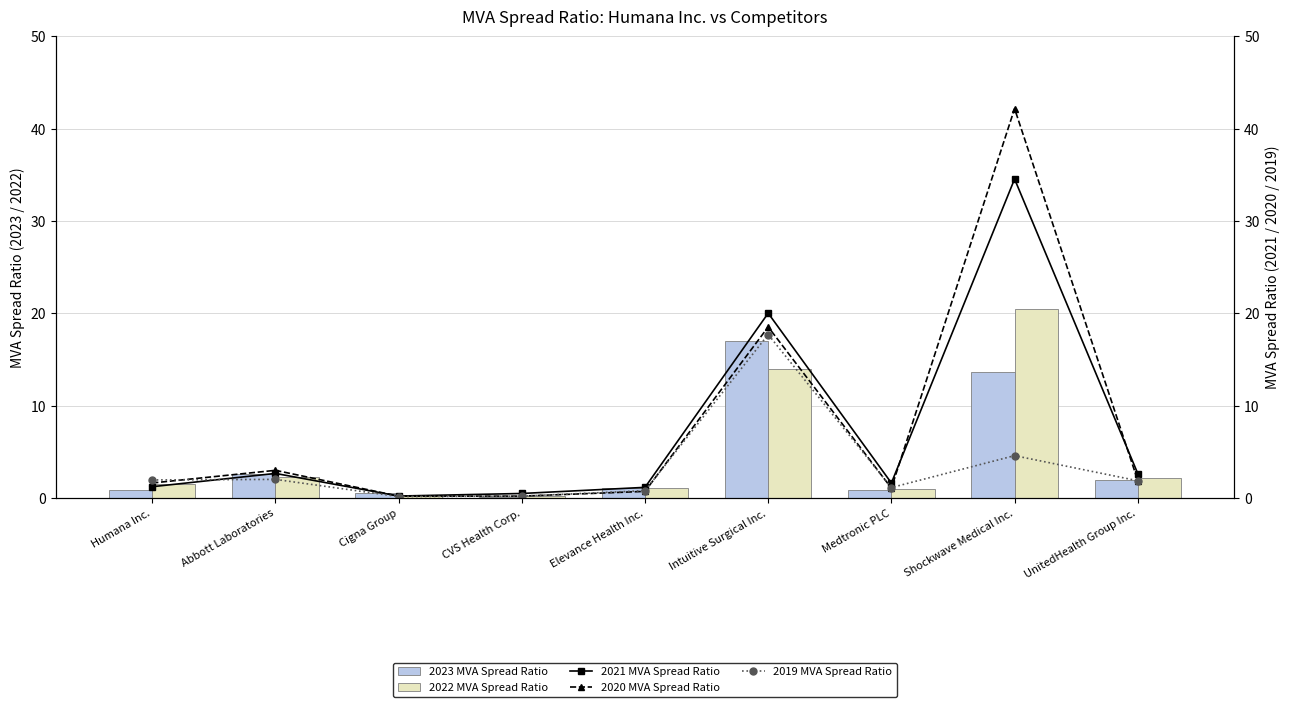

What is the sum of the 2020 MVA Spread Ratio values at Shockwave Medical Inc. and Elevance Health Inc.?

42.9